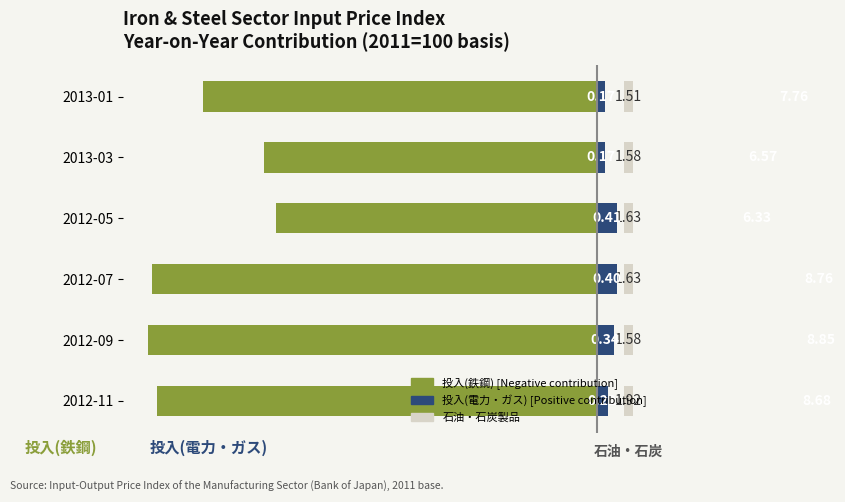

Which series changed the most between 2013-01 and 2013-03?

投入(鉄鋼)